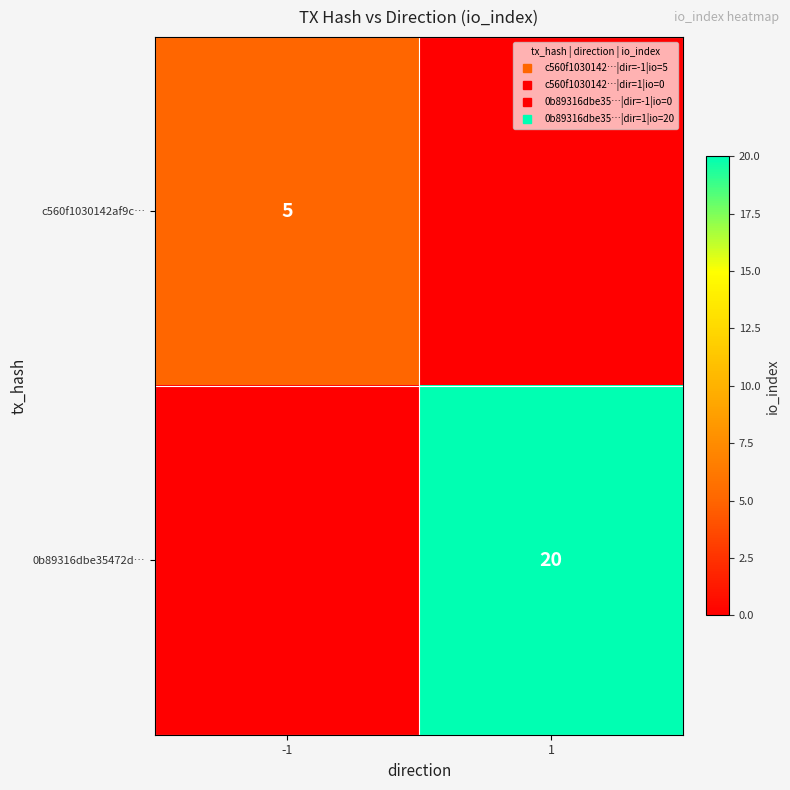

The value of c560f1030142af9c… at -1 is 5. True or false?

True